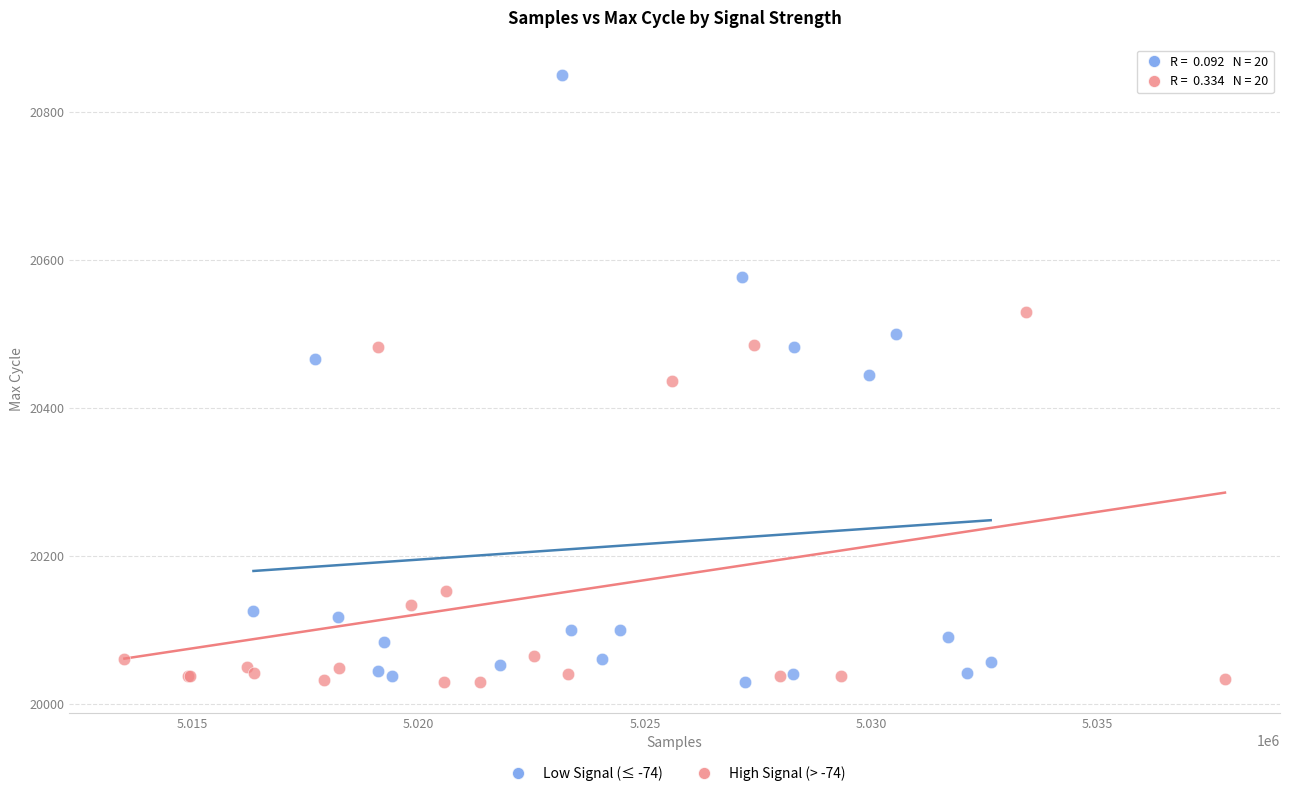

Which series has the largest Y range (max minus min)?

Low Signal (≤ -74)